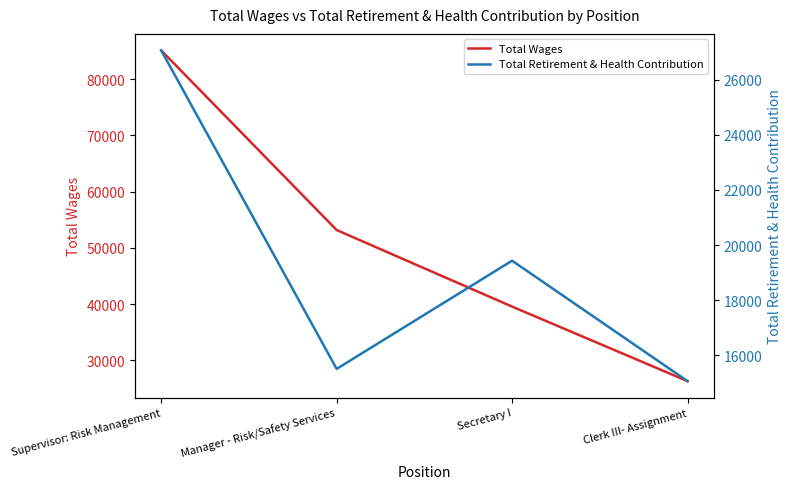

What is the lowest value of the Total Retirement & Health Contribution series?

15059